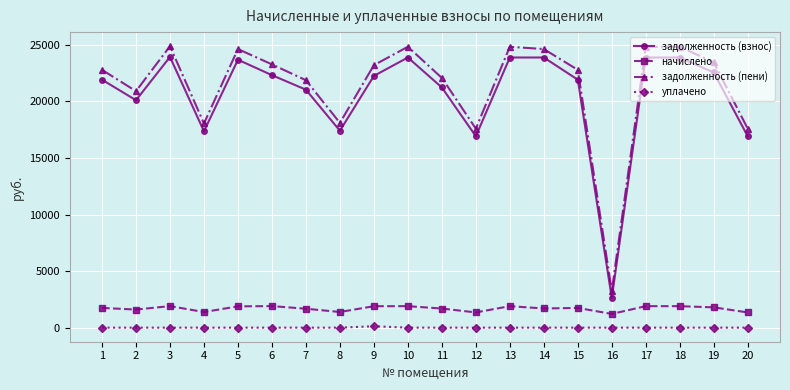

Does the chart display data point markers on the line(s)?

Yes